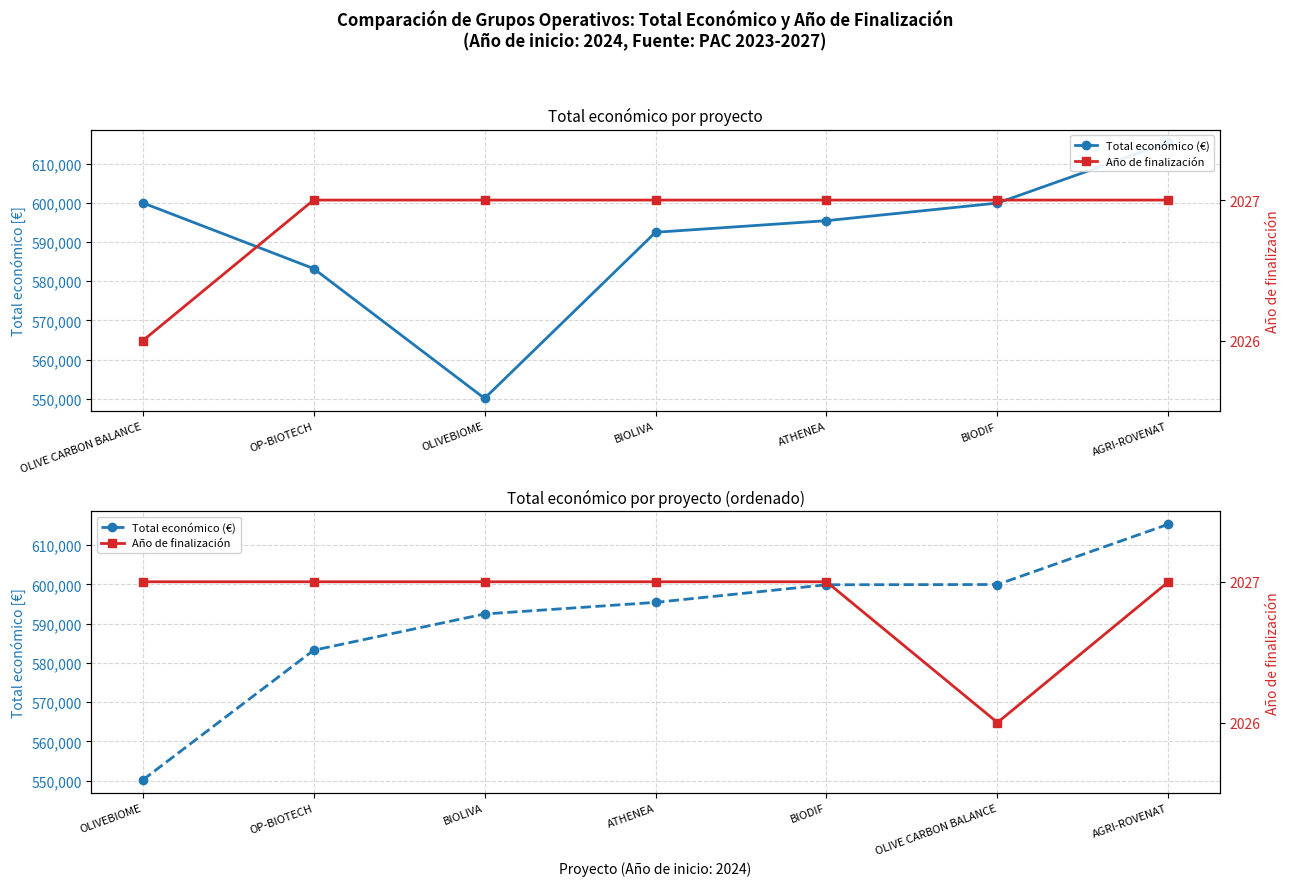

Reading left to right, transcribe all the data shown in this chart.

Total económico (€): 550111	583223	592475	595436	599927	599992	615375
Año de finalización: 2027	2027	2027	2027	2027	2026	2027